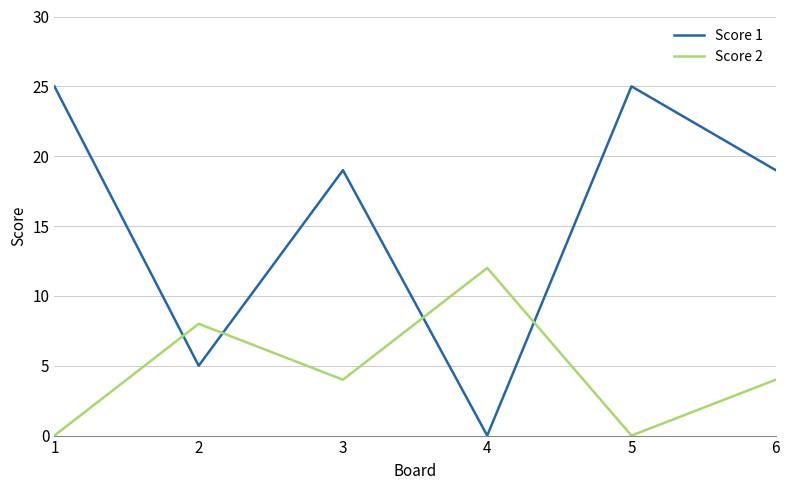

True or false: Score 1 and Score 2 cross at least once.

True